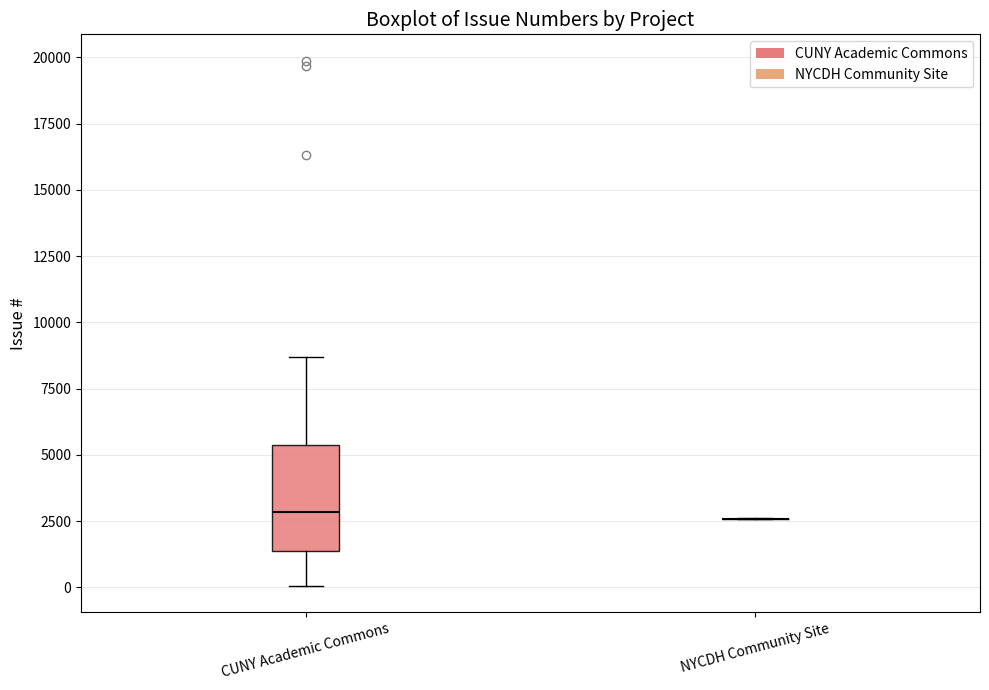

Reading left to right, read every box against the y-axis: the position of its median line, the range the box covers, and the ends of its whiskers. The values are not printed on the chart, so give them approximately, as read against the axis.

CUNY Academic Commons: median 3000, box 1500 to 5500, whiskers 0 to 8500
NYCDH Community Site: box collapsed to a line at 2500, whiskers 2500 to 2500